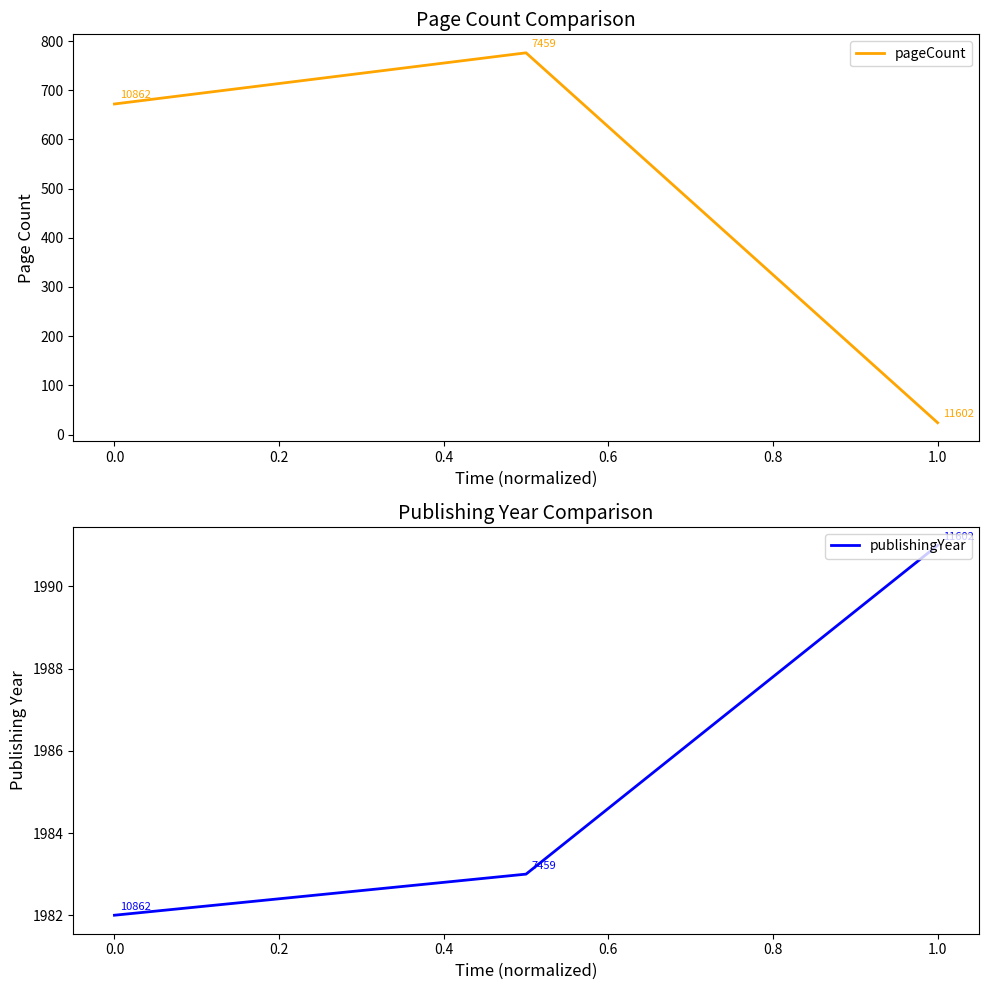

Read the pageCount value at 0.0.

672